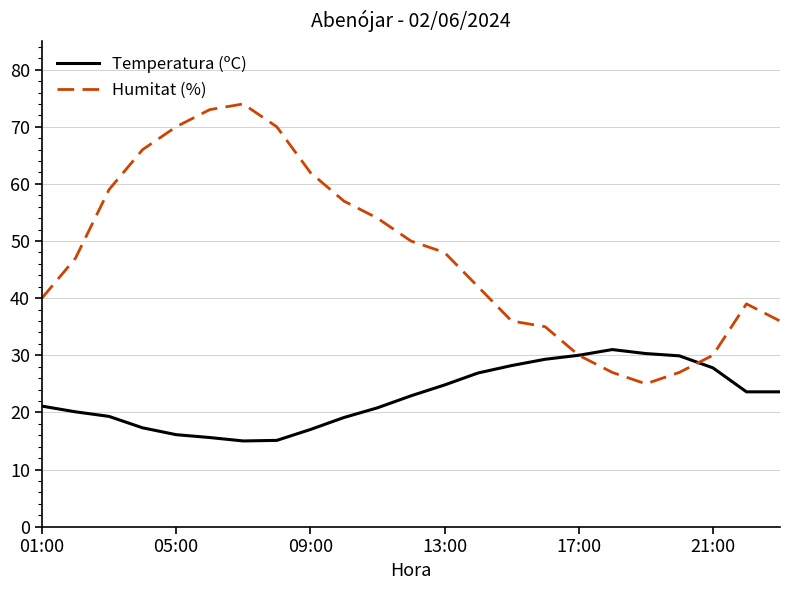

Which series has the largest range (max minus min)?

Humitat (%)